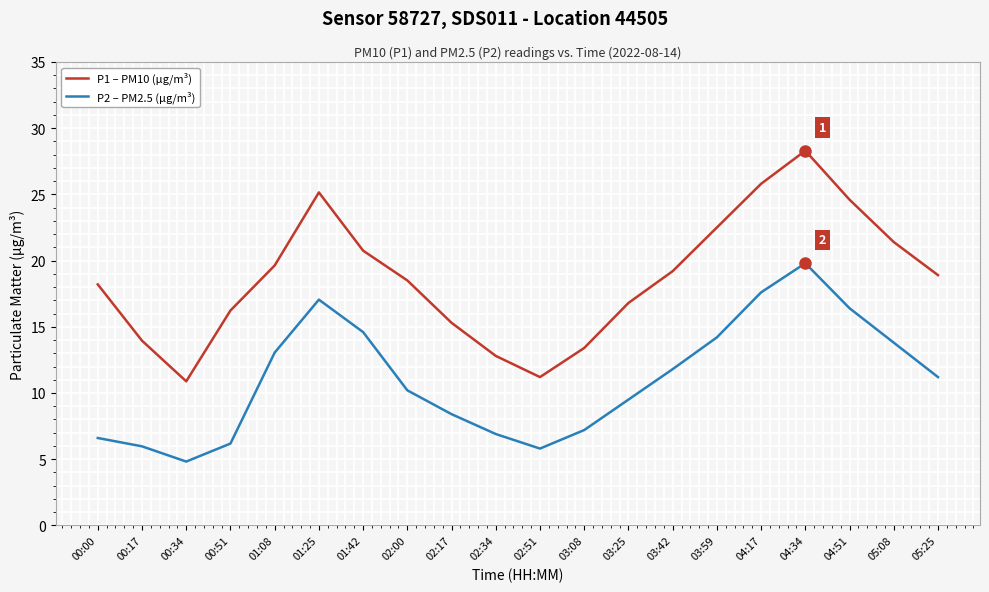

What is the approximate value of P1 – PM10 (µg/m³) at 02:51?

11.2